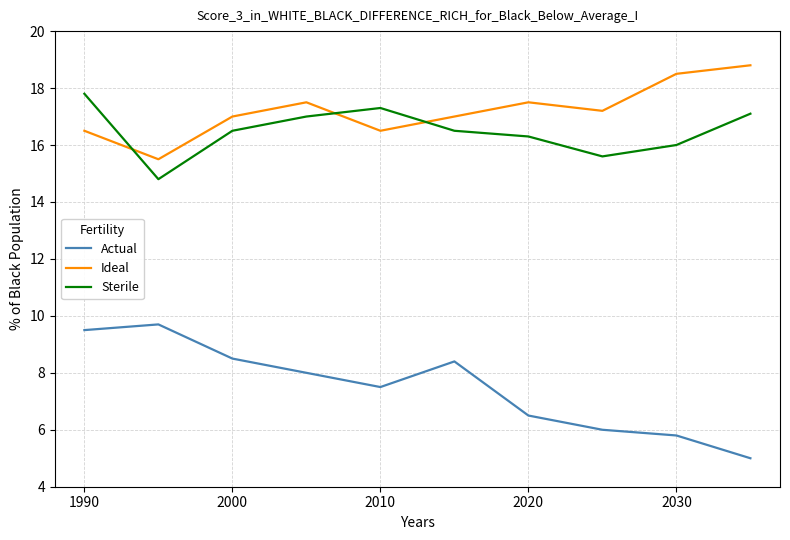

What is the difference between the maximum and minimum values in the Ideal series?

3.3